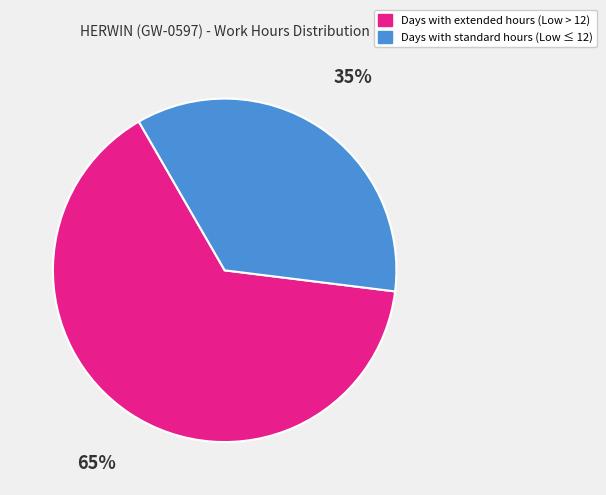

To the nearest percent, what is the average slice percentage?

50%